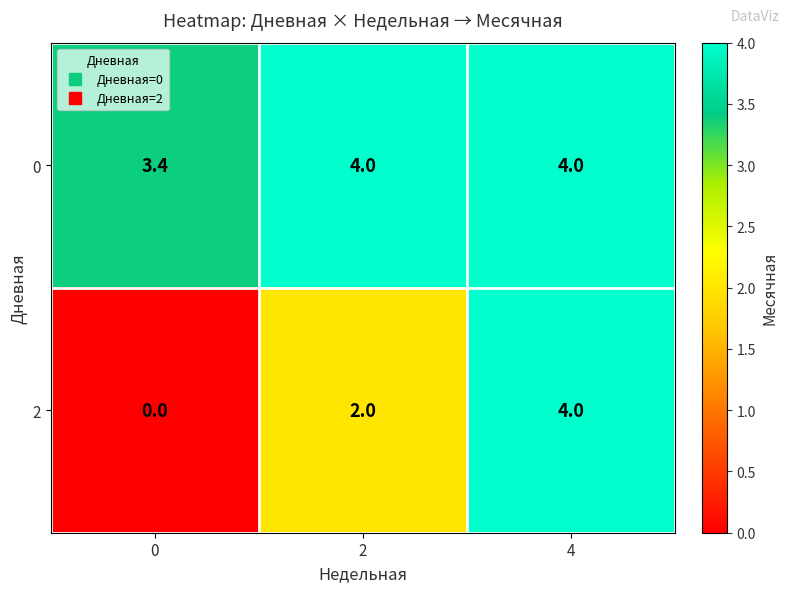

Which series has the largest total across all categories?

0